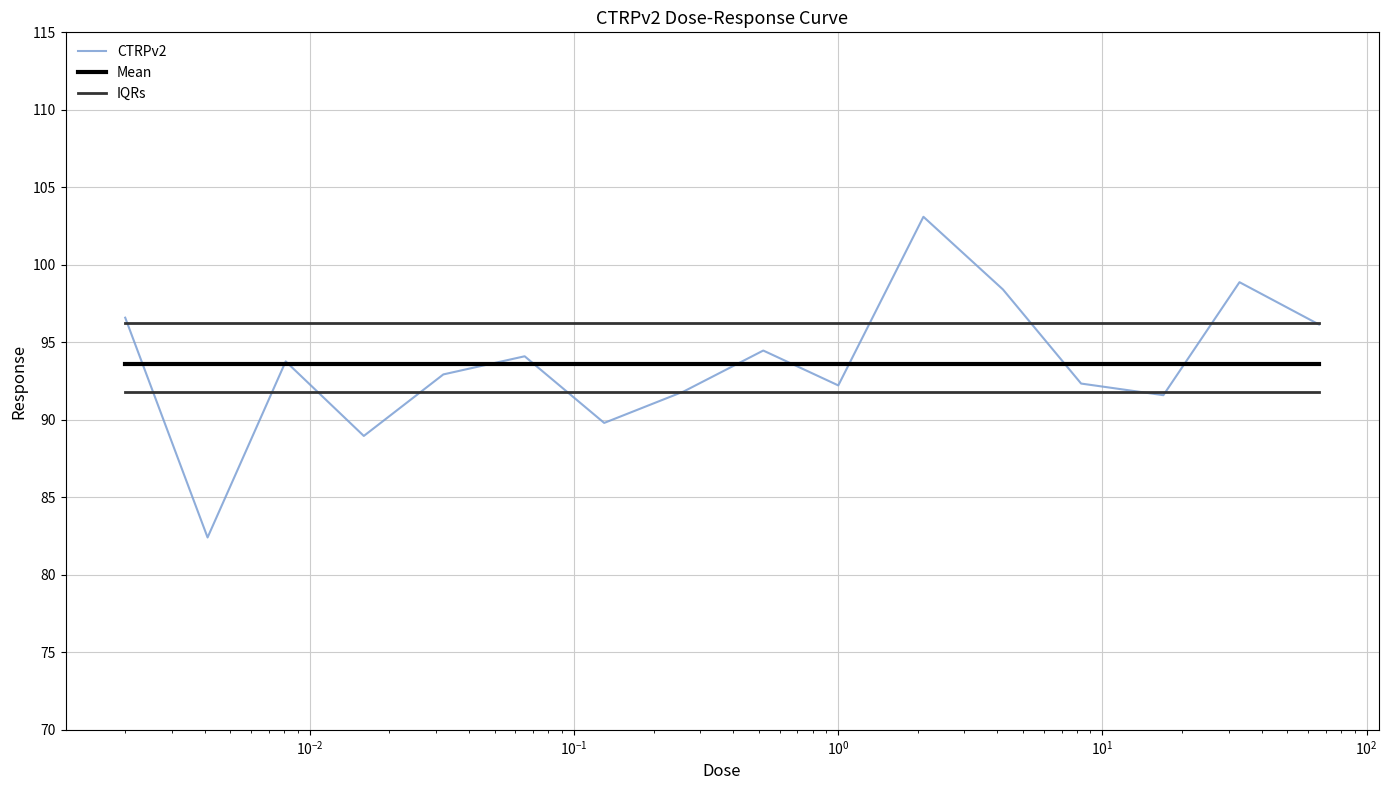

What is the maximum value shown in the chart?

103.1